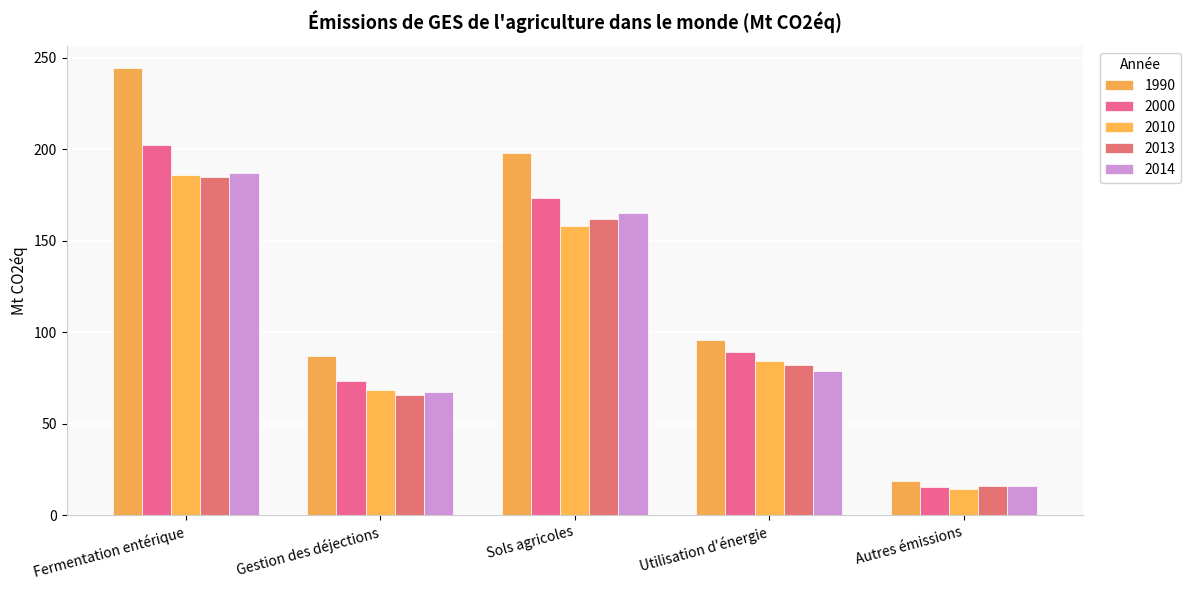

At how many categories does at least one series exceed 105?

2